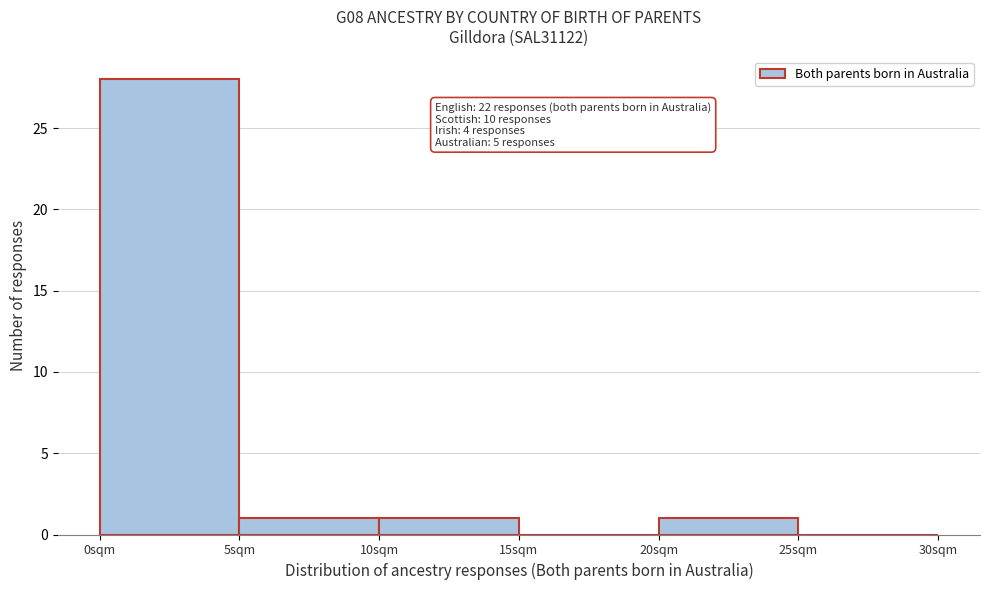

Which range on the x-axis has the tallest bar?

0 to 5